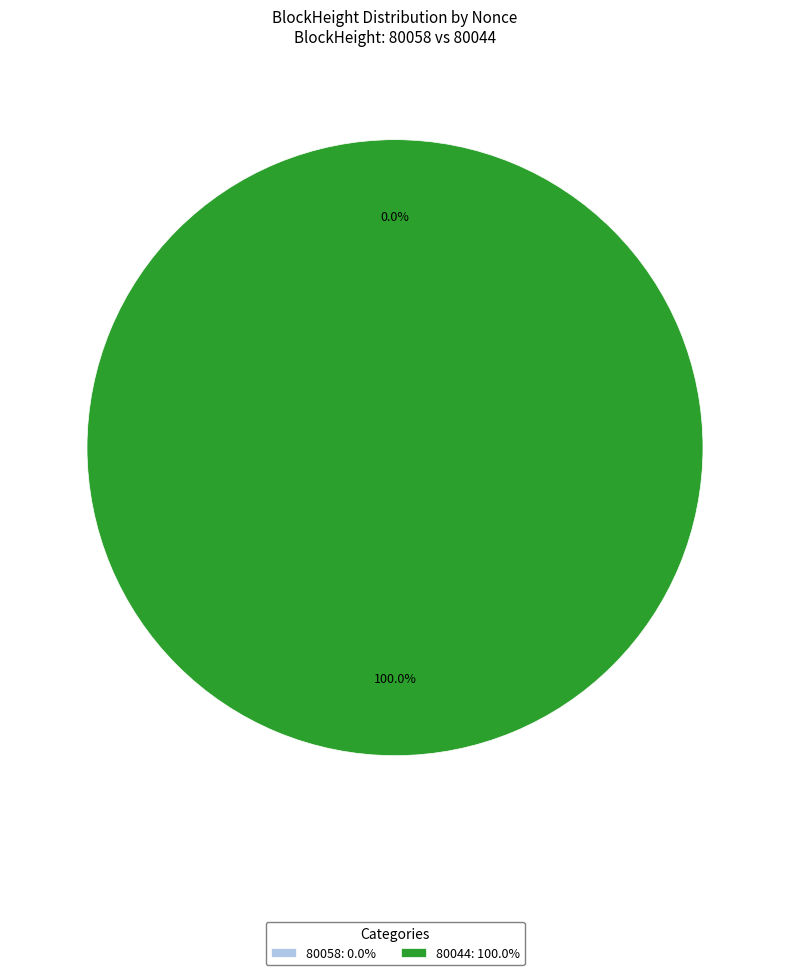

Does any single category account for the majority?

Yes